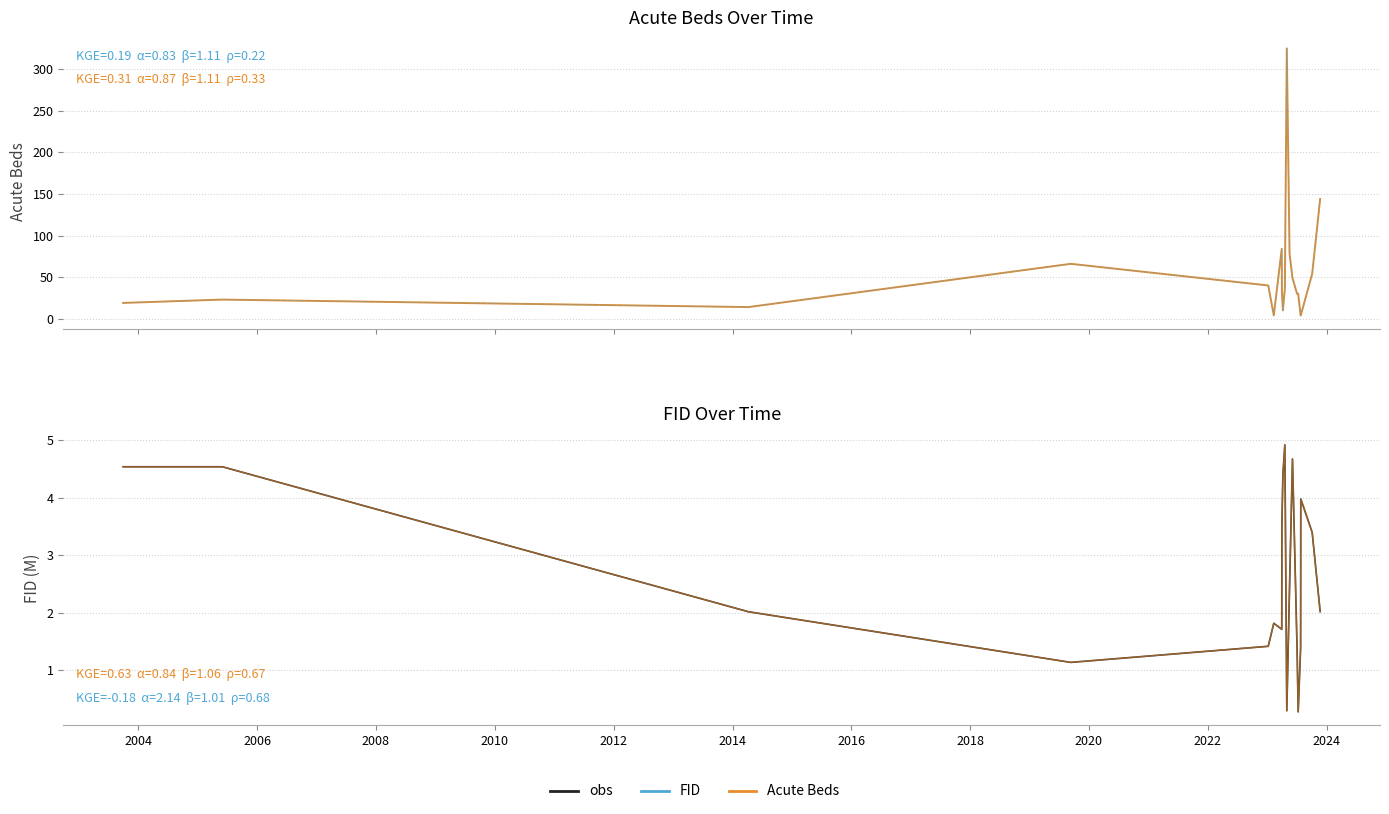

Is it true that FID cal equals 2.8 at 2004?

False